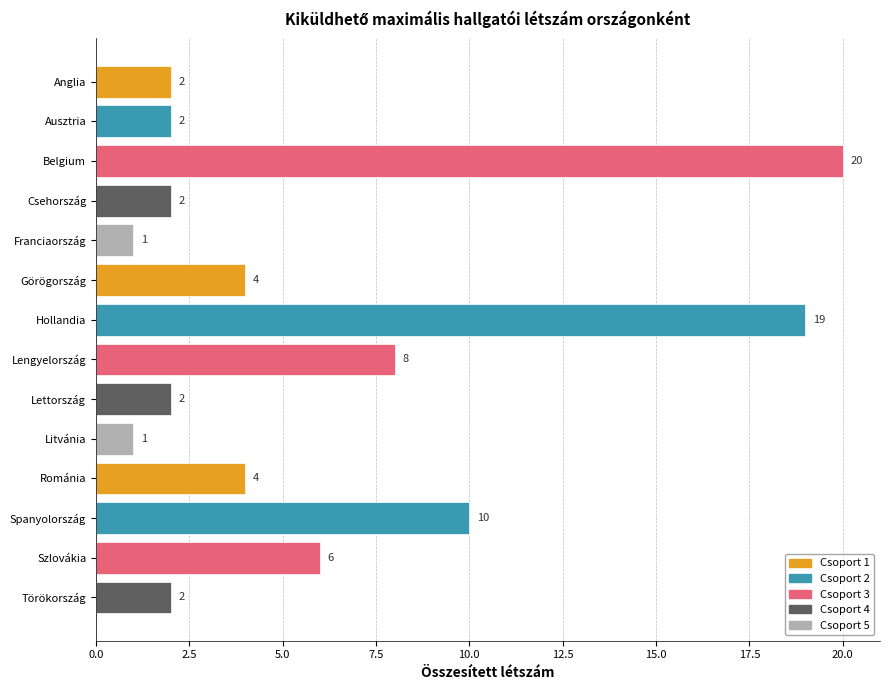

True or false: the data shows 0 at Litvánia.

False